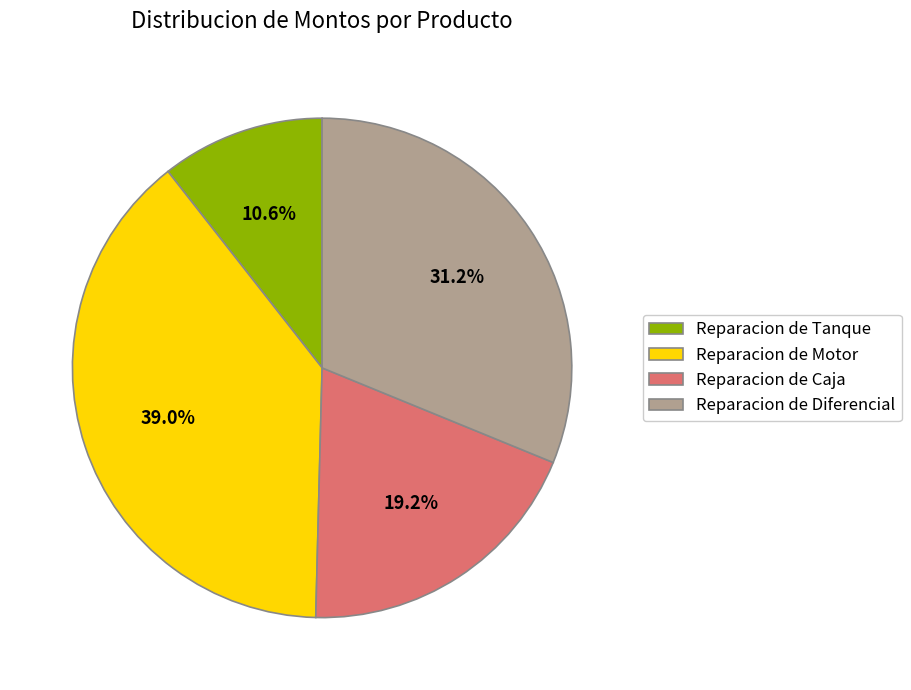

What is the ratio of the value at Reparacion de Diferencial to the value at Reparacion de Tanque?

2.9